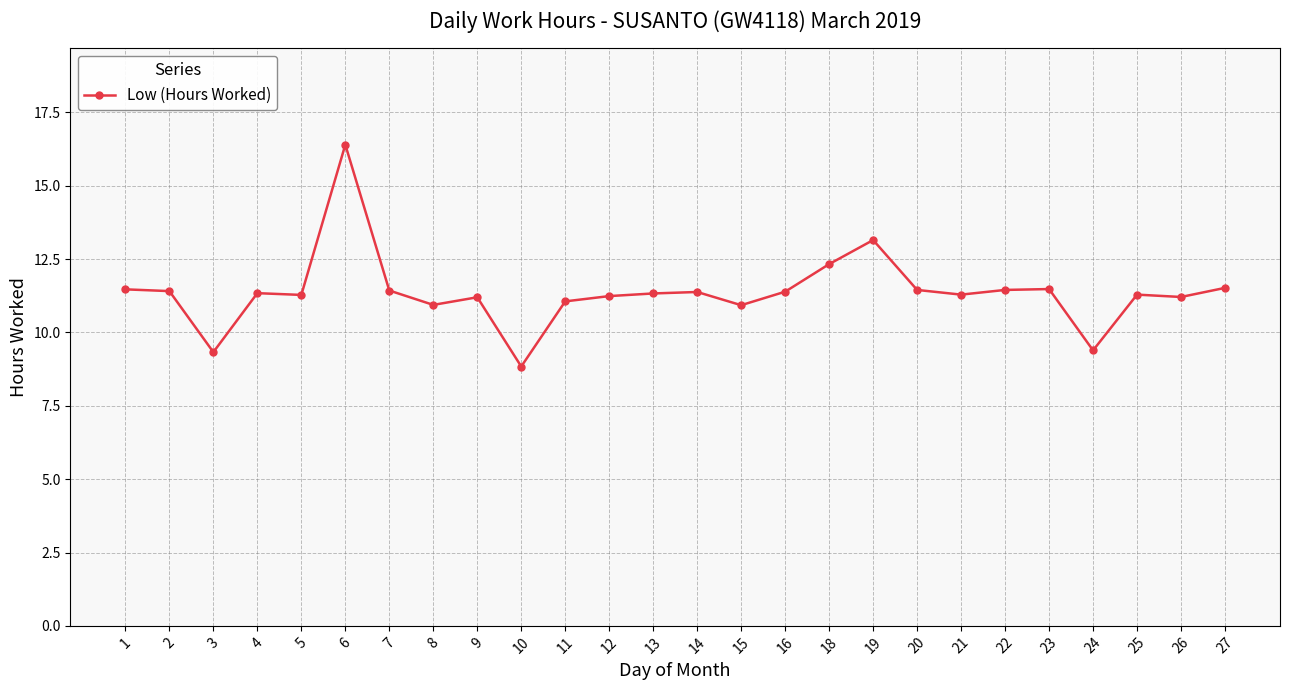

Where is the first local minimum?

3